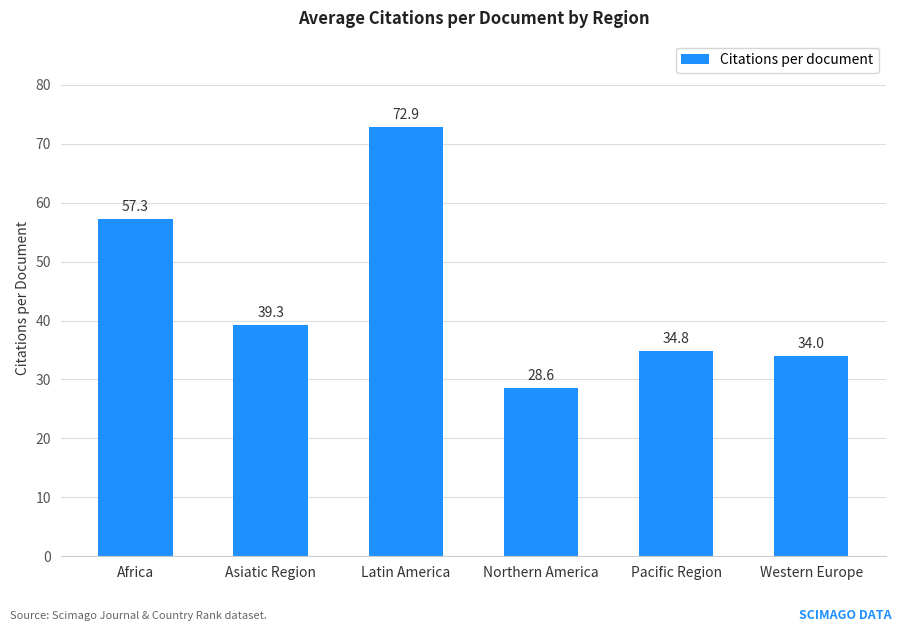

Reading left to right, transcribe all the data shown in this chart.

Africa=57.3	Asiatic Region=39.3	Latin America=72.9	Northern America=28.6	Pacific Region=34.8	Western Europe=34.0